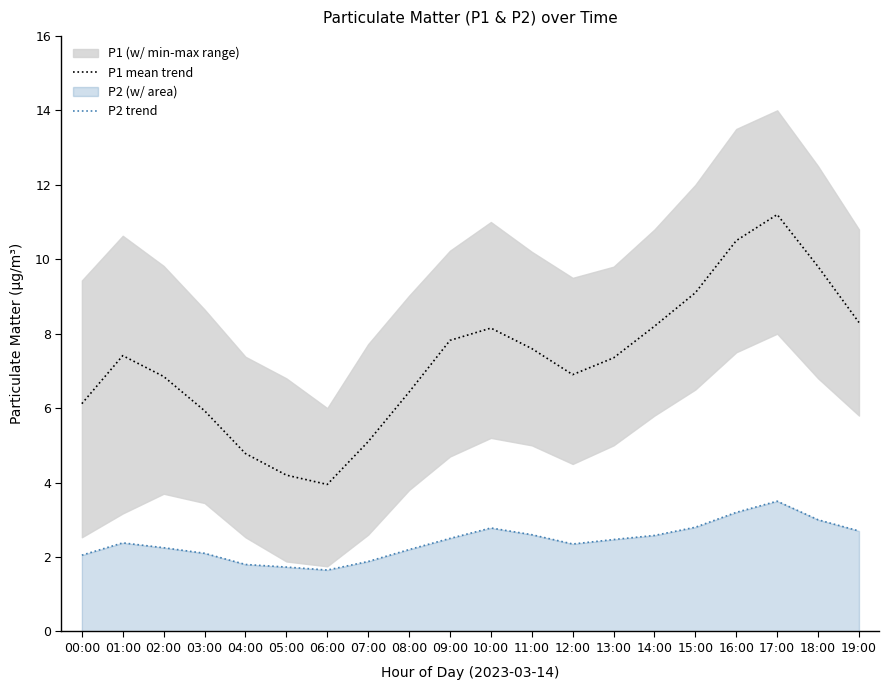

Is it true that P2 trend equals 5.0 at 16:00?

False